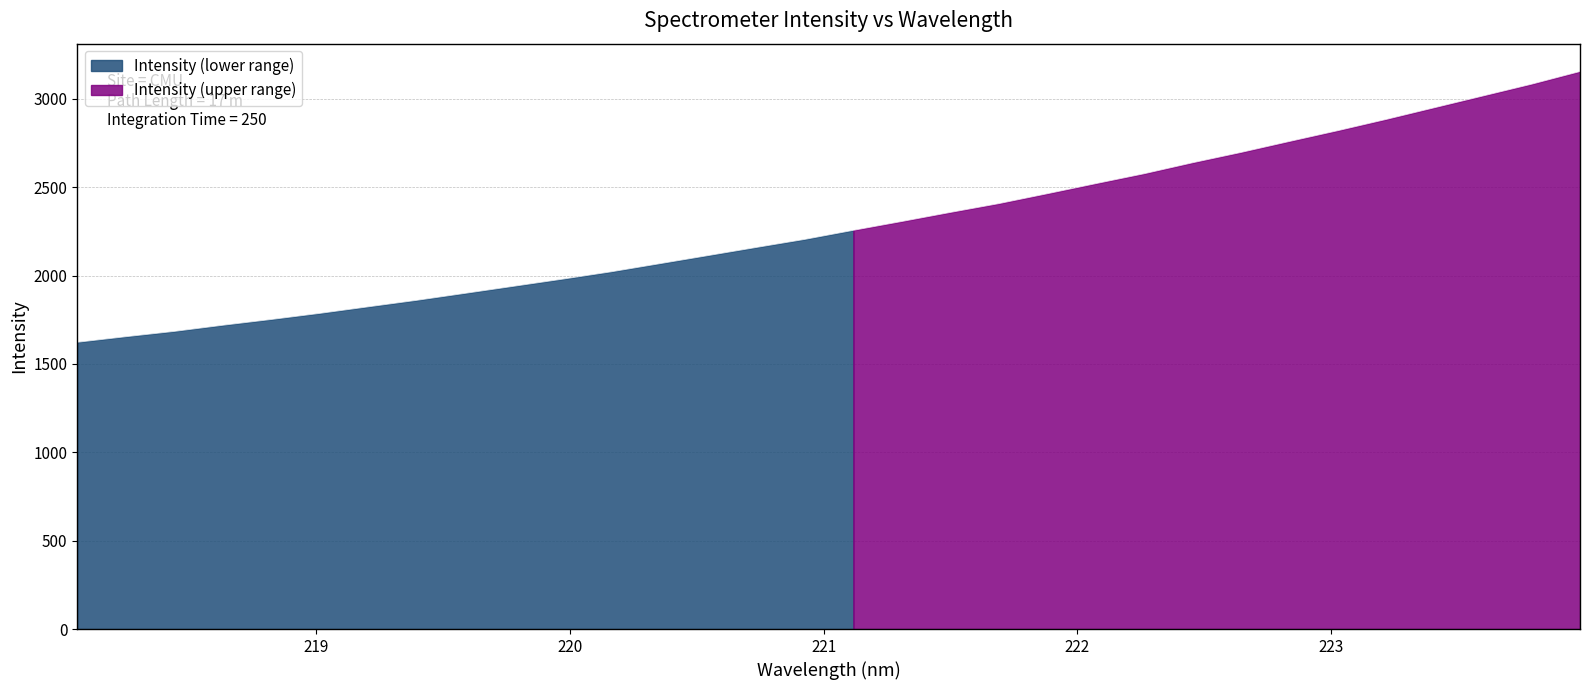

What is the label of the 15th point from the left?

220.7354